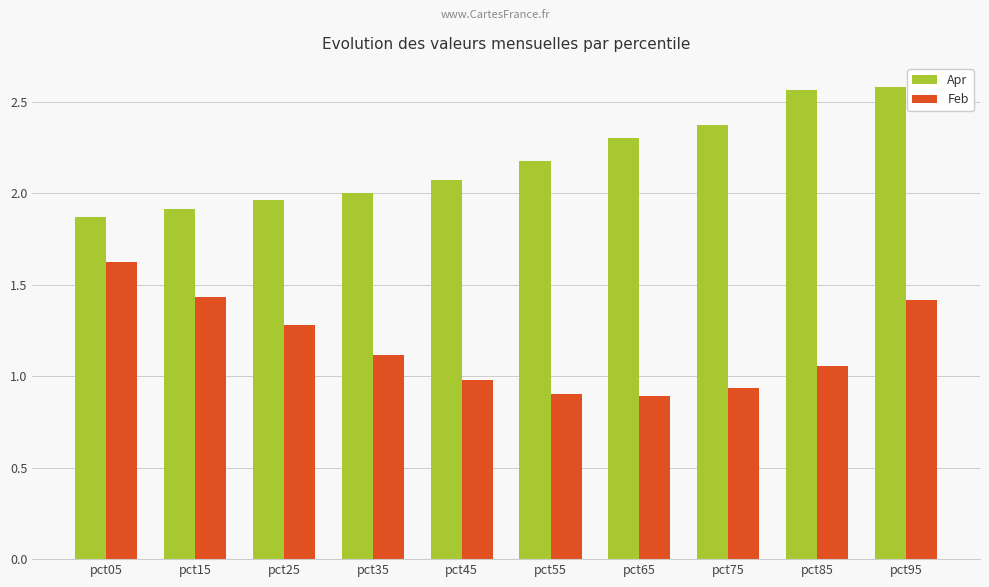

The value of Apr at pct95 is 2.6. True or false?

True